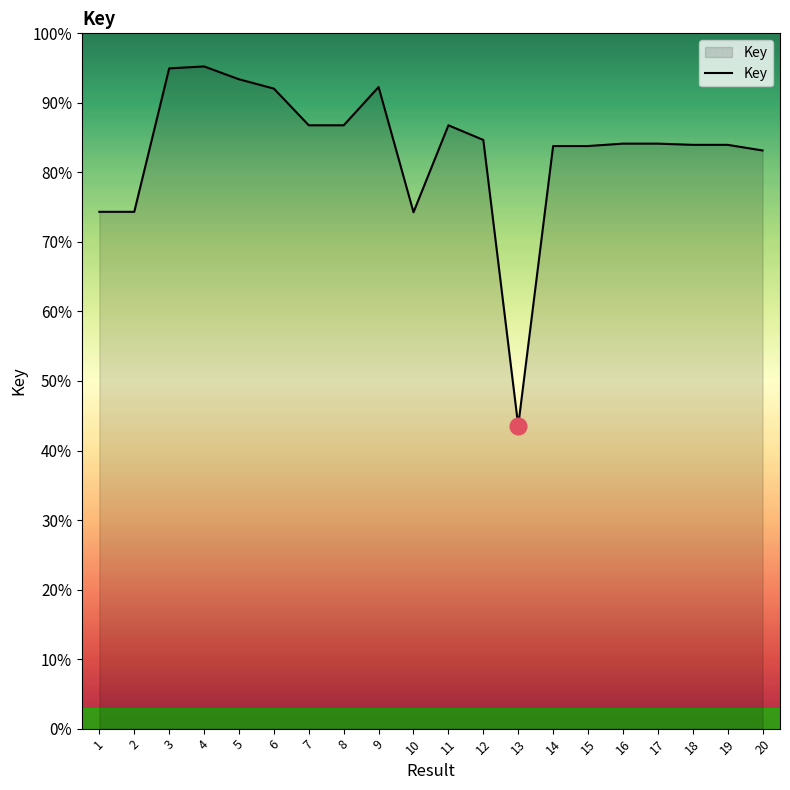

Is this an area chart (filled region under the line)?

Yes